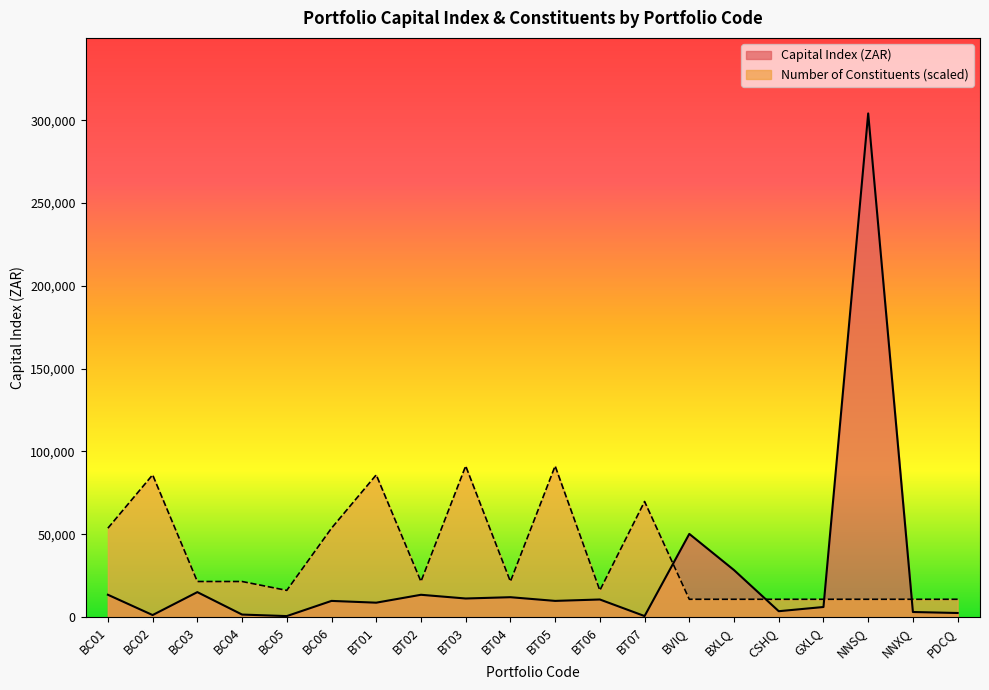

Reading left to right, list all the values displayed in this chart.

Capital Index (ZAR): BC01=13470.1	BC02=1201.2	BC03=15051.2	BC04=1501.0	BC05=577.2	BC06=9749.1	BT01=8677.8	BT02=13448.7	BT03=11203.0	BT04=11984.8	BT05=9753.4	BT06=10604.9	BT07=593.6	BVIQ=50216.0	BXLQ=28365.0	CSHQ=3527.0	GXLQ=6065.2	NNSQ=304157.7	NNXQ=3041.6	PDCQ=2440.0
Number of Constituents: BC01=53674.9	BC02=85879.8	BC03=21470.0	BC04=21470.0	BC05=16102.5	BC06=53674.9	BT01=85879.8	BT02=21470.0	BT03=91247.3	BT04=21470.0	BT05=91247.3	BT06=16102.5	BT07=69777.4	BVIQ=10735.0	BXLQ=10735.0	CSHQ=10735.0	GXLQ=10735.0	NNSQ=10735.0	NNXQ=10735.0	PDCQ=10735.0